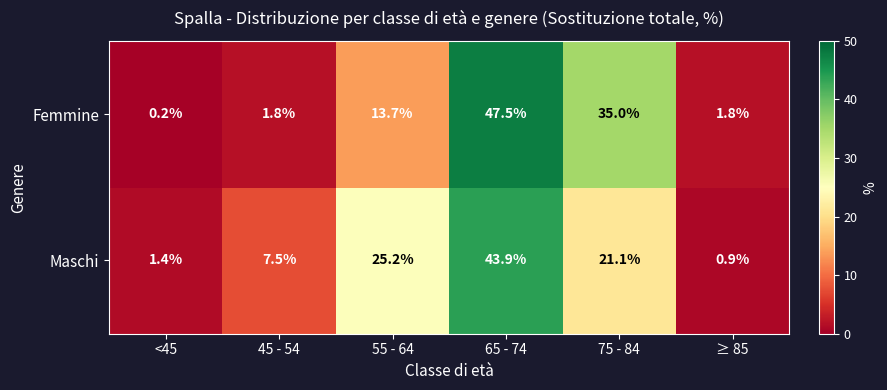

List the labels in order of Maschi value, smallest first.

≥ 85, <45, 45 - 54, 75 - 84, 55 - 64, 65 - 74